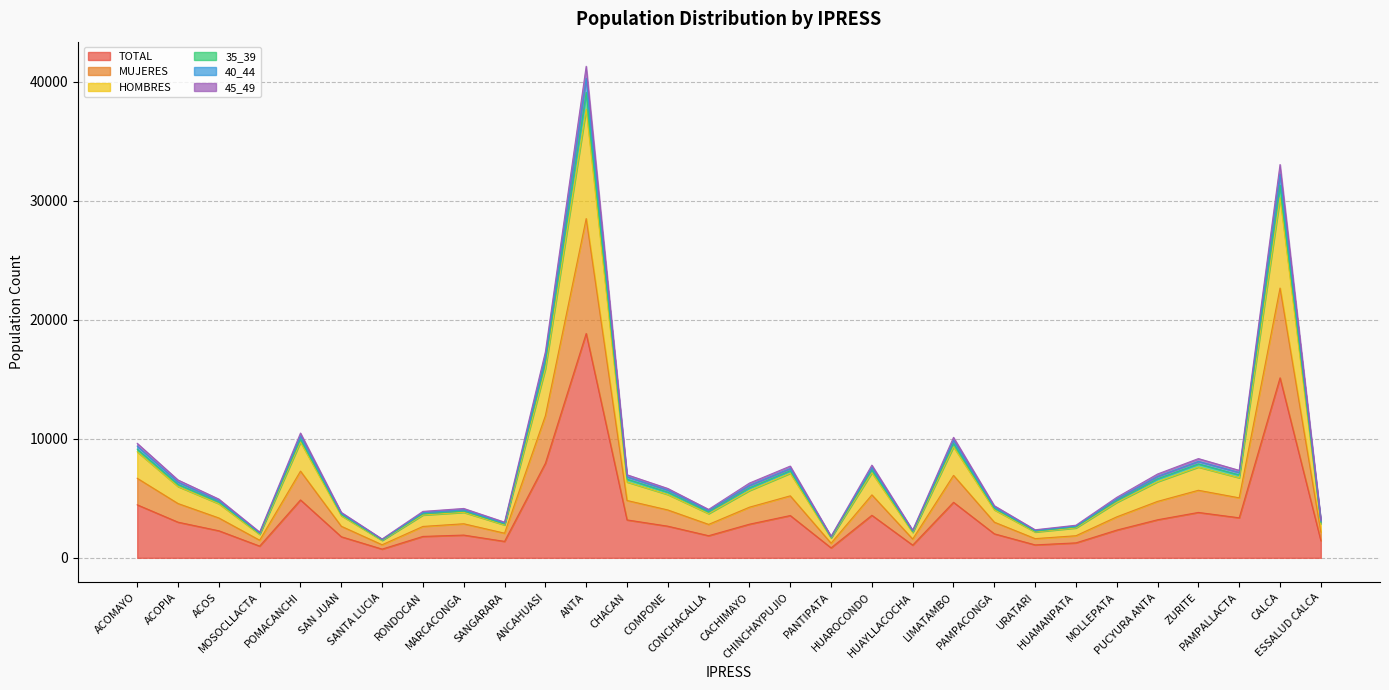

True or false: TOTAL has more than 0 interior local peaks.

True